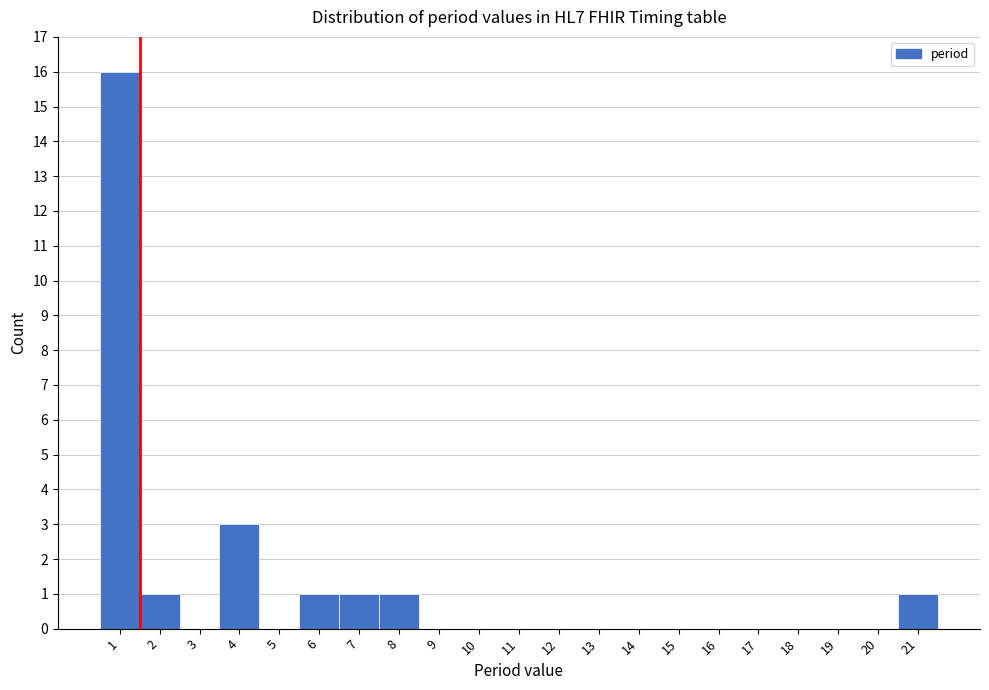

Which range on the x-axis has the tallest bar?

0.5 to 1.5